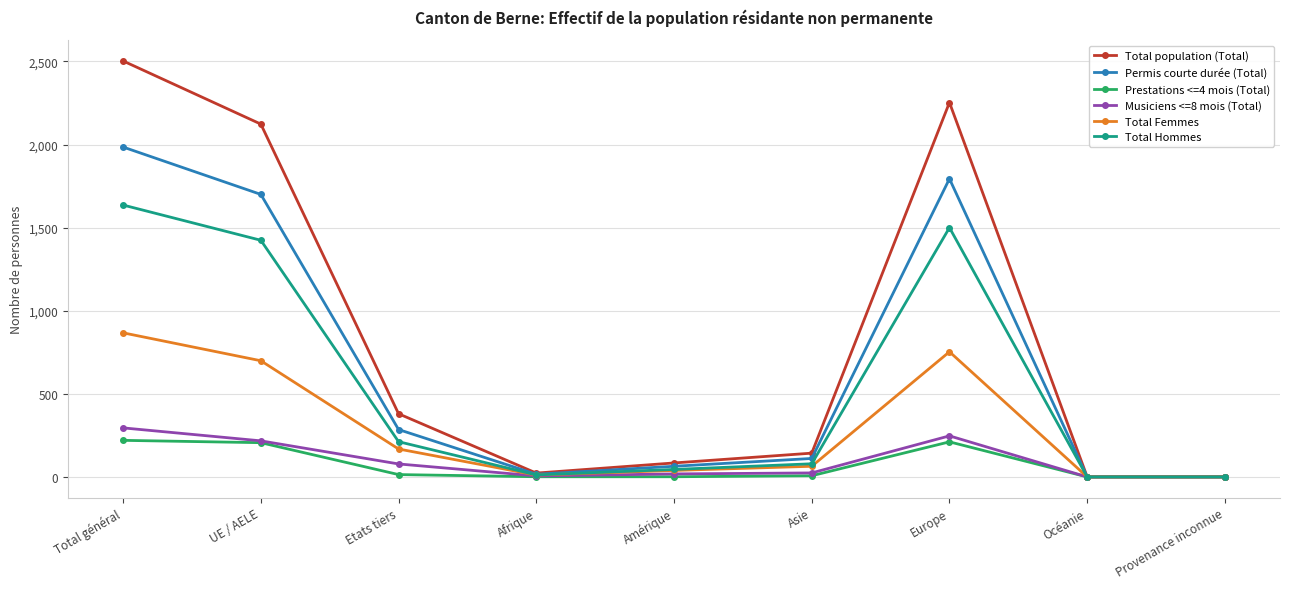

Which series has the largest range (max minus min)?

Total population (Total)